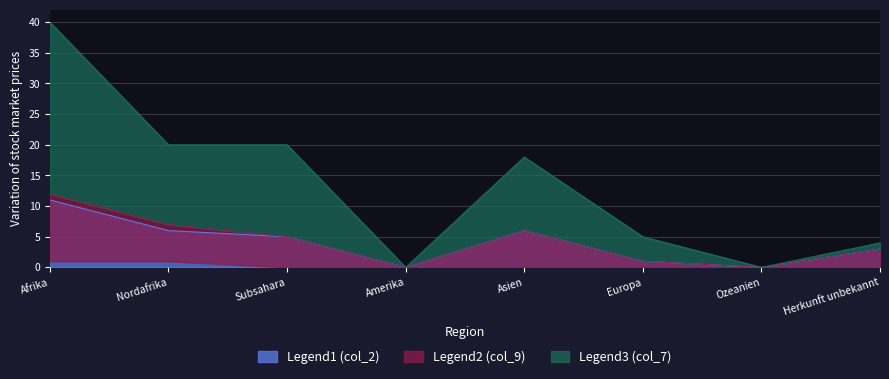

The Legend1 (col_2) series shows 4 at Amerika. True or false?

False